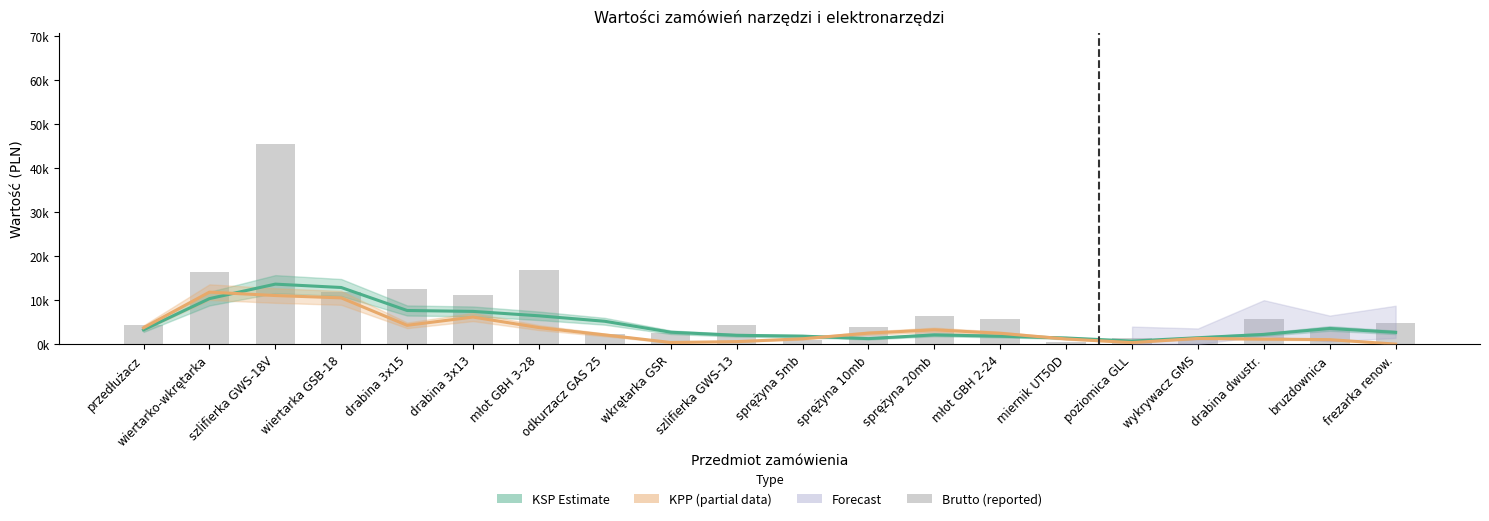

What position from the left is szlifierka GWS-18V?

3